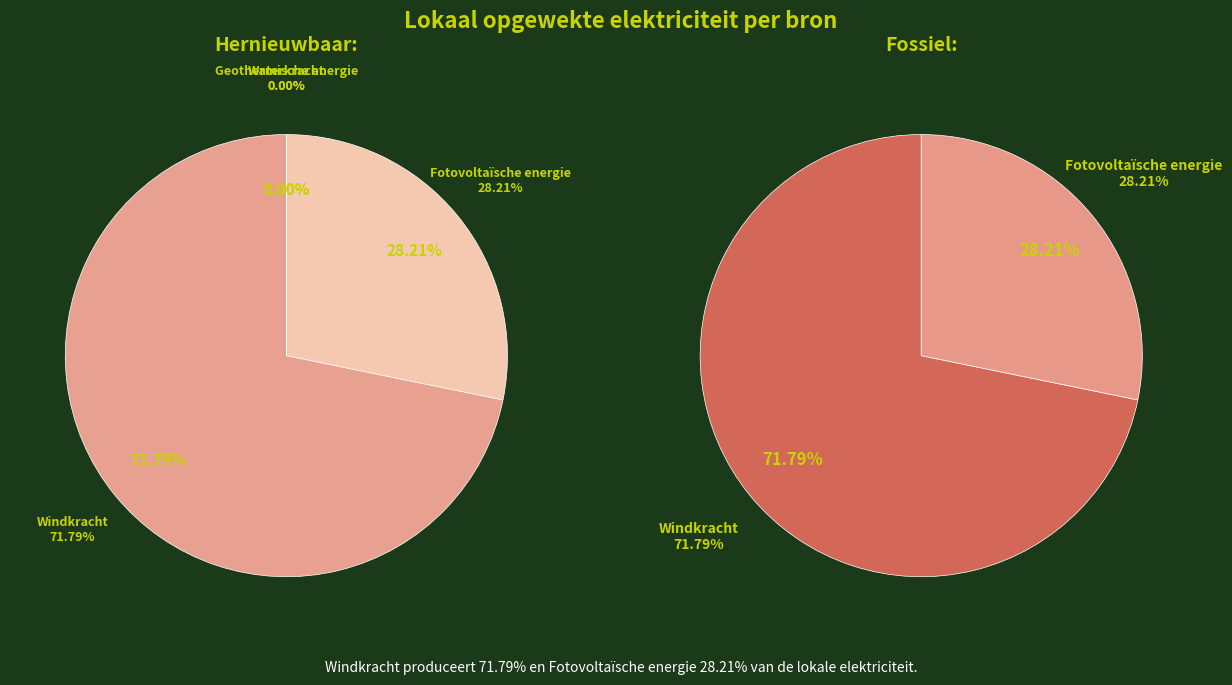

What portion of the pie excludes Fotovoltaïsche energie?

71.8%